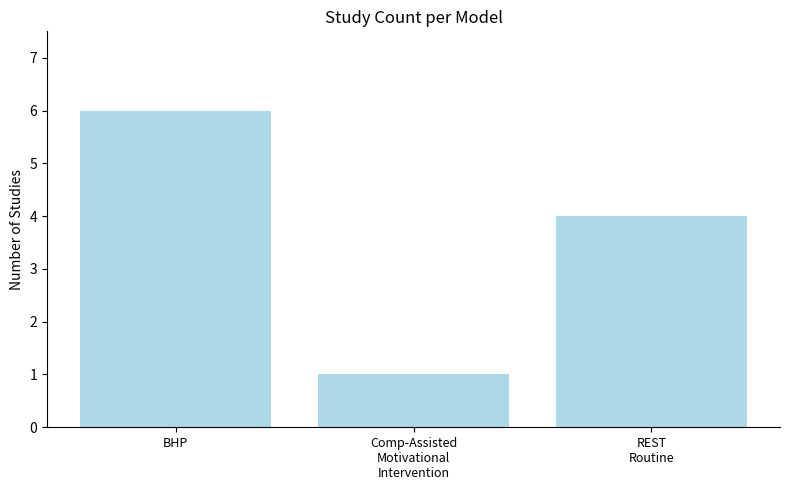

What is the label of the 3rd bar from the left?

REST
Routine